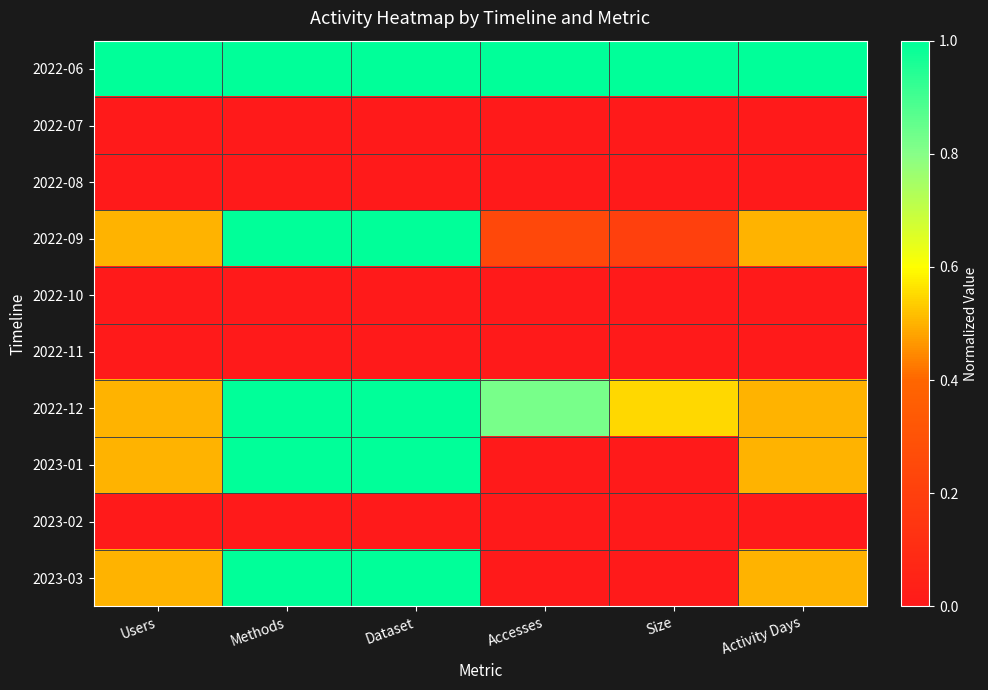

How many distinct data groups are displayed?

10